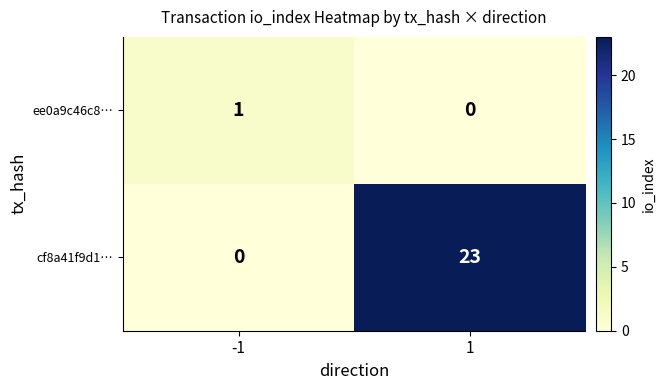

How many values in the ee0a9c46c8… series are below 1?

1